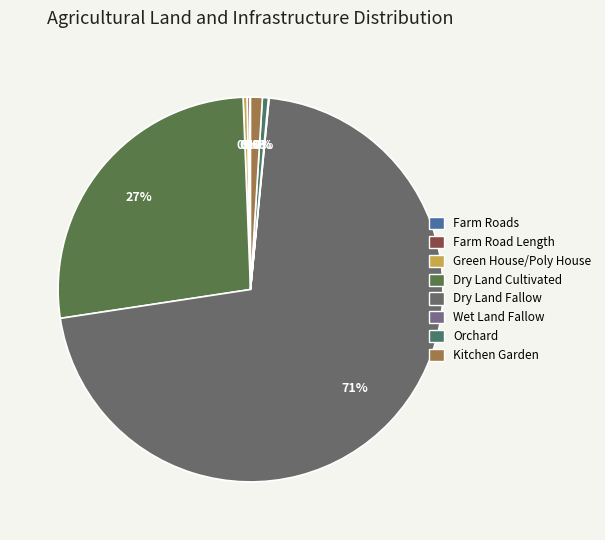

Approximately how many times larger is the value at Farm Road Length compared to Orchard?

0.4